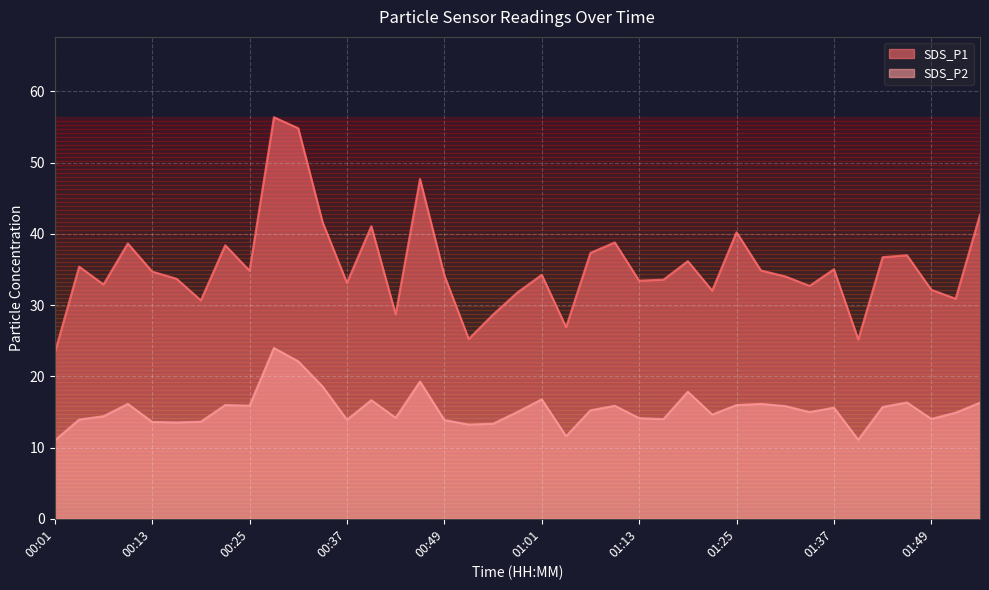

What is the label of the 30th point from the left?

01:28